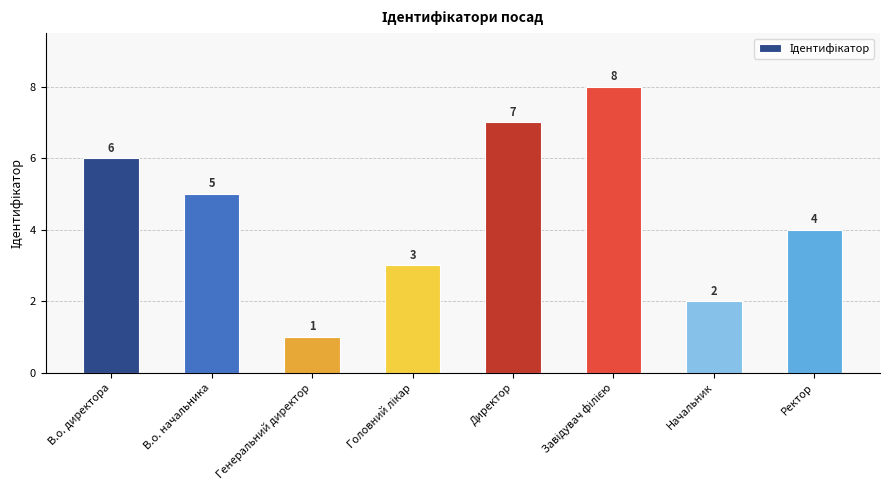

What is the difference between the values at Директор and Генеральний директор?

6